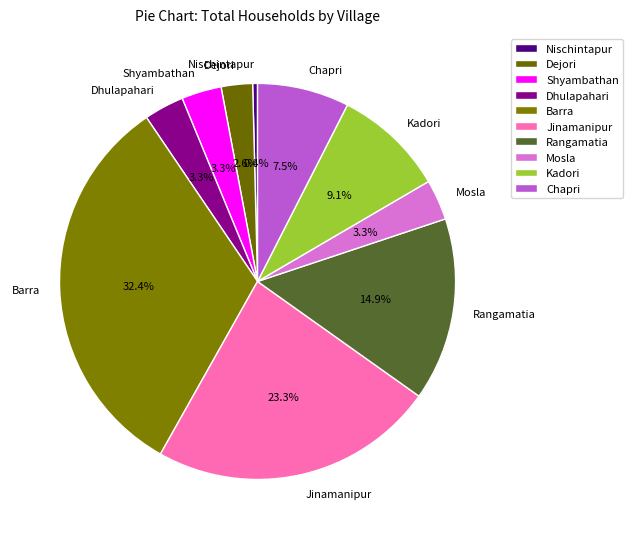

What is the ratio of the value at Jinamanipur to the value at Mosla?

7.1